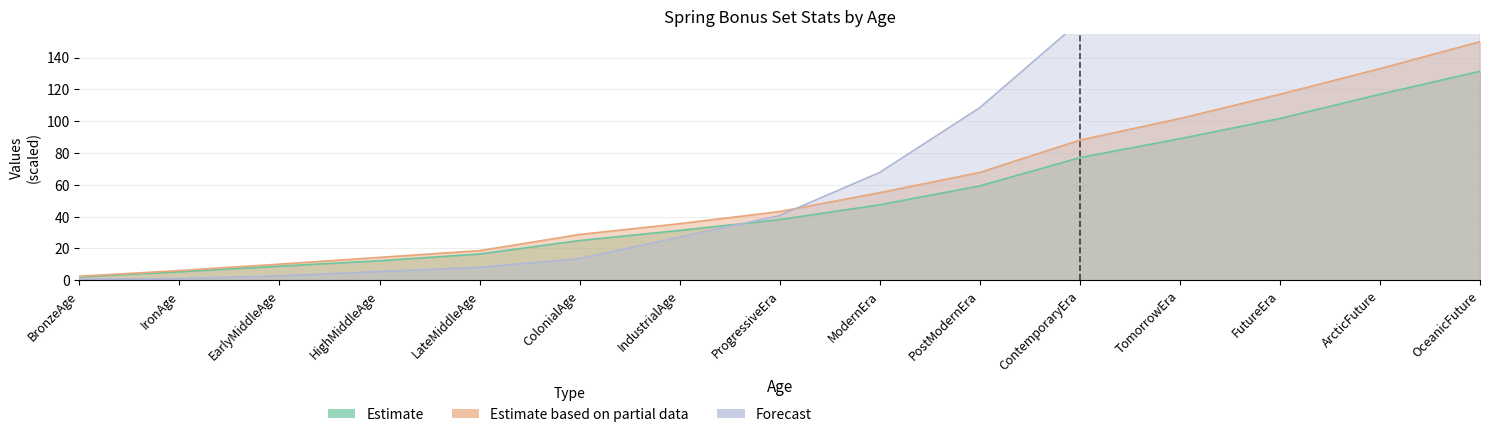

Reading left to right, extract all data points from this chart.

produced_money_17a: BronzeAge=2.2	IronAge=5.3	EarlyMiddleAge=8.9	HighMiddleAge=12.3	LateMiddleAge=16.5	ColonialAge=25.0	IndustrialAge=31.4	ProgressiveEra=38.1	ModernEra=47.5	PostModernEra=59.3	ContemporaryEra=77.1	TomorrowEra=89.0	FutureEra=101.7	ArcticFuture=116.9	OceanicFuture=131.4
ranking_points_17b: BronzeAge=0.7	IronAge=1.1	EarlyMiddleAge=2.7	HighMiddleAge=5.4	LateMiddleAge=8.1	ColonialAge=13.6	IndustrialAge=27.1	ProgressiveEra=40.7	ModernEra=67.8	PostModernEra=108.5	ContemporaryEra=162.7	TomorrowEra=271.2	FutureEra=433.9	ArcticFuture=650.8	OceanicFuture=813.6
produced_money_17b: BronzeAge=2.5	IronAge=6.1	EarlyMiddleAge=10.2	HighMiddleAge=14.4	LateMiddleAge=18.6	ColonialAge=28.8	IndustrialAge=35.6	ProgressiveEra=43.2	ModernEra=55.1	PostModernEra=67.8	ContemporaryEra=88.1	TomorrowEra=101.7	FutureEra=116.9	ArcticFuture=133.1	OceanicFuture=150.0